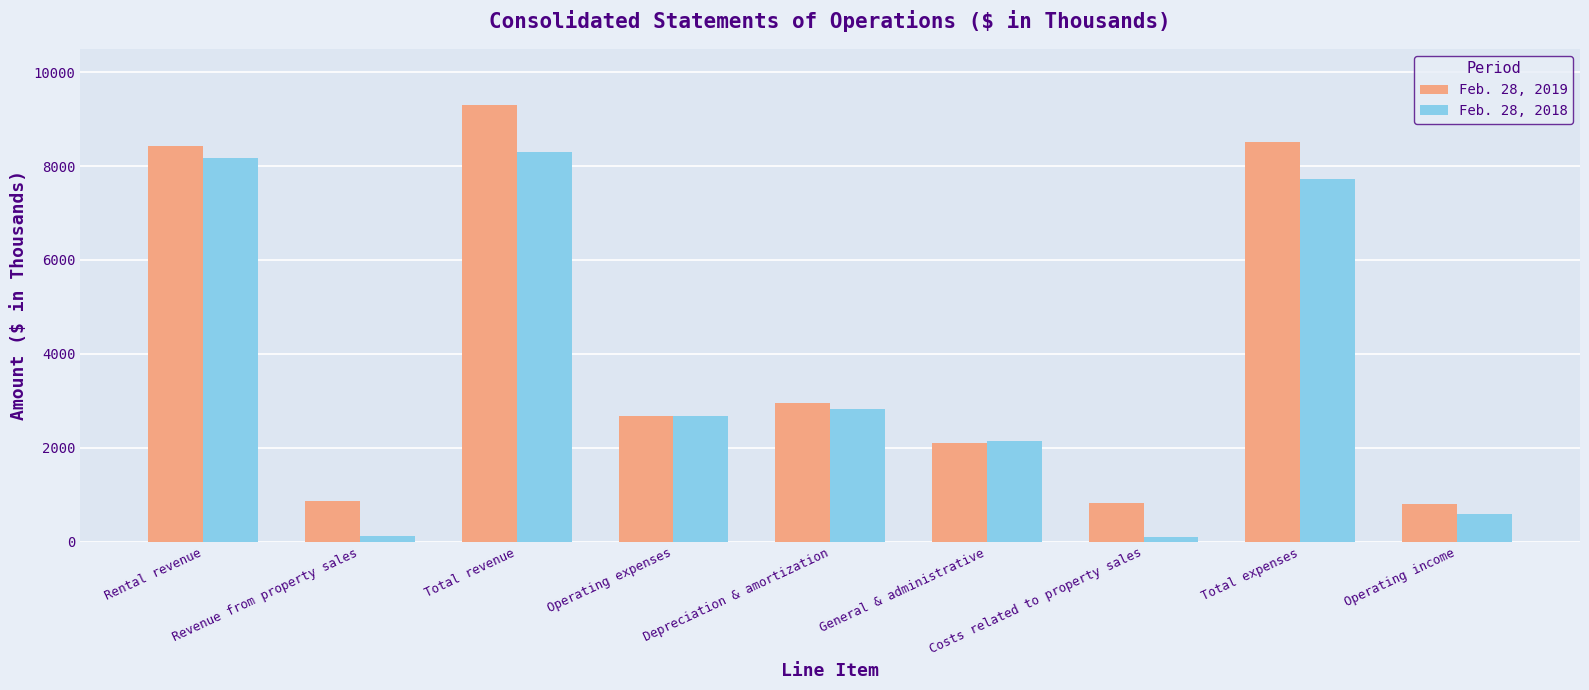

At which category does the chart reach its peak across all series?

Total revenue